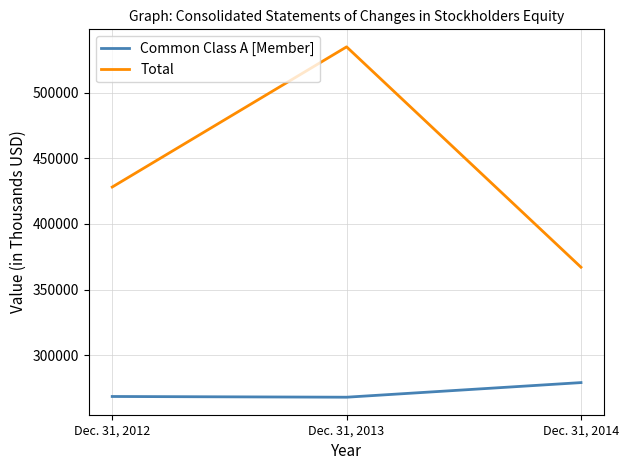

The value of Total at Dec. 31, 2012 is 639579. True or false?

False